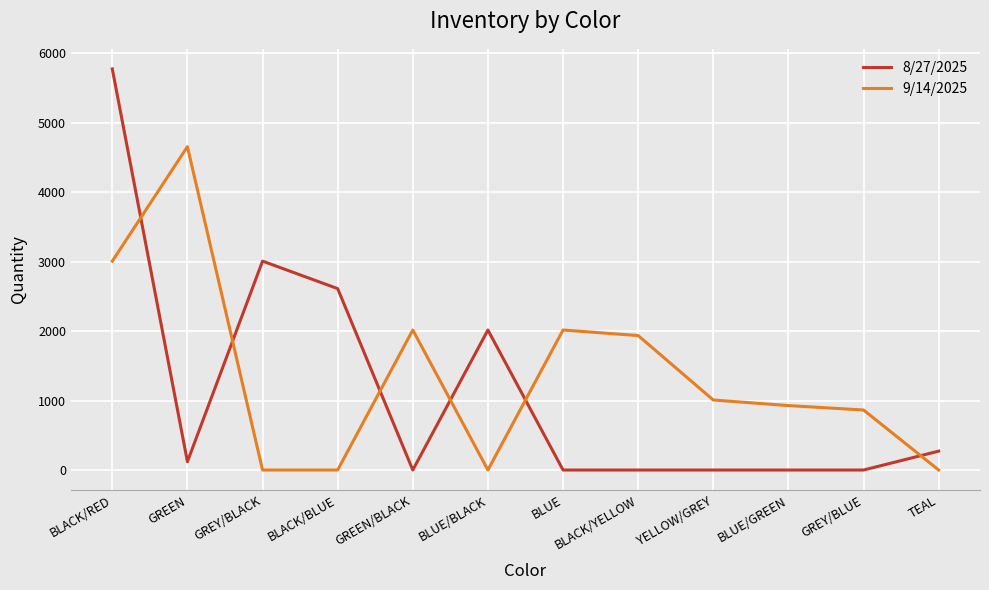

True or false: 9/14/2025 has a value of 1587 at BLUE/GREEN.

False